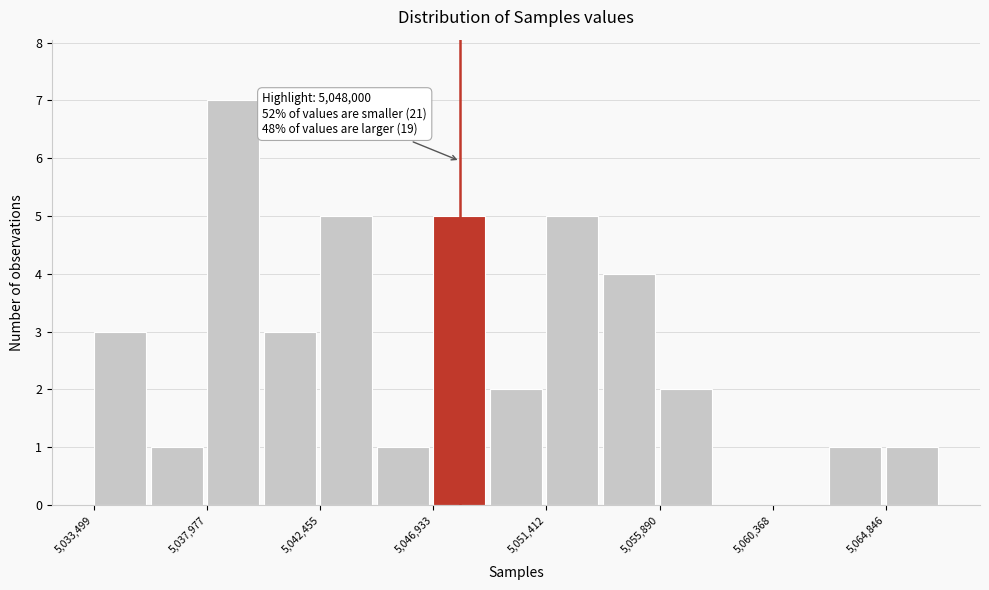

Over which range of the x-axis is the bar tallest?

5038000 to 5040000